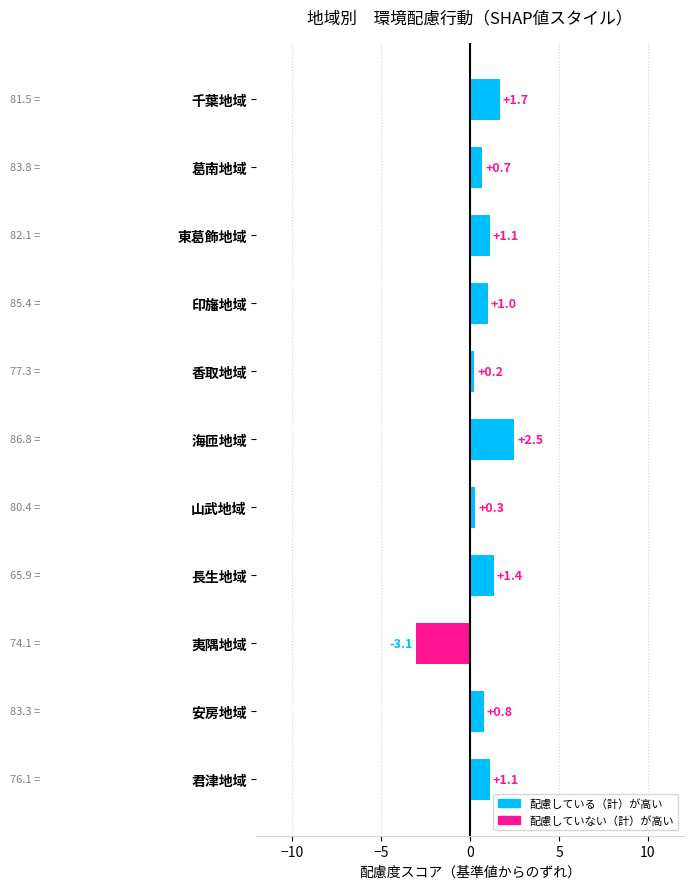

The value at 夷隅地域 is -1.8. True or false?

False